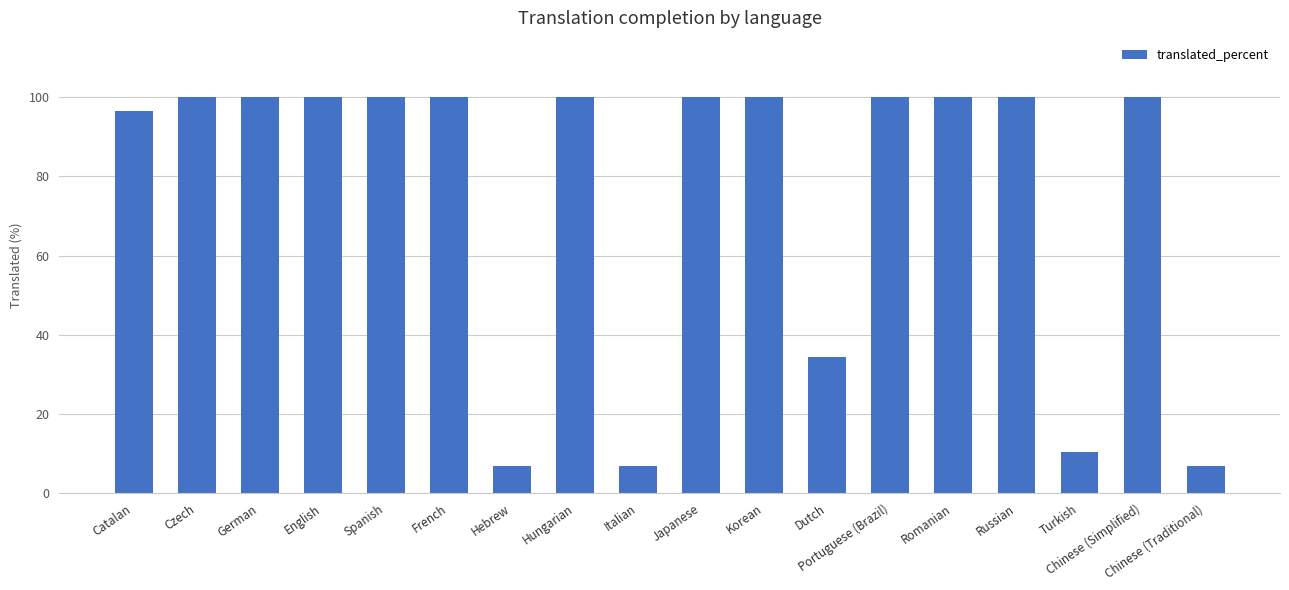

What is the sum of the values at Dutch and Korean?

134.4